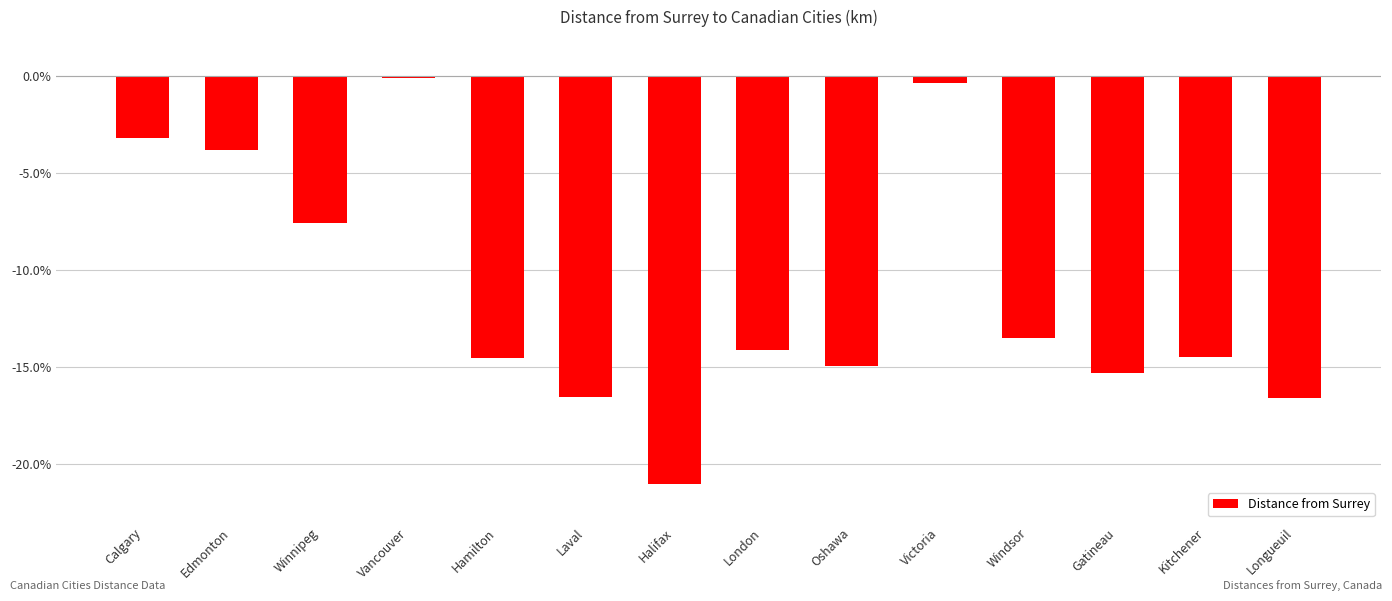

Which has a higher value, Longueuil or Edmonton?

Edmonton